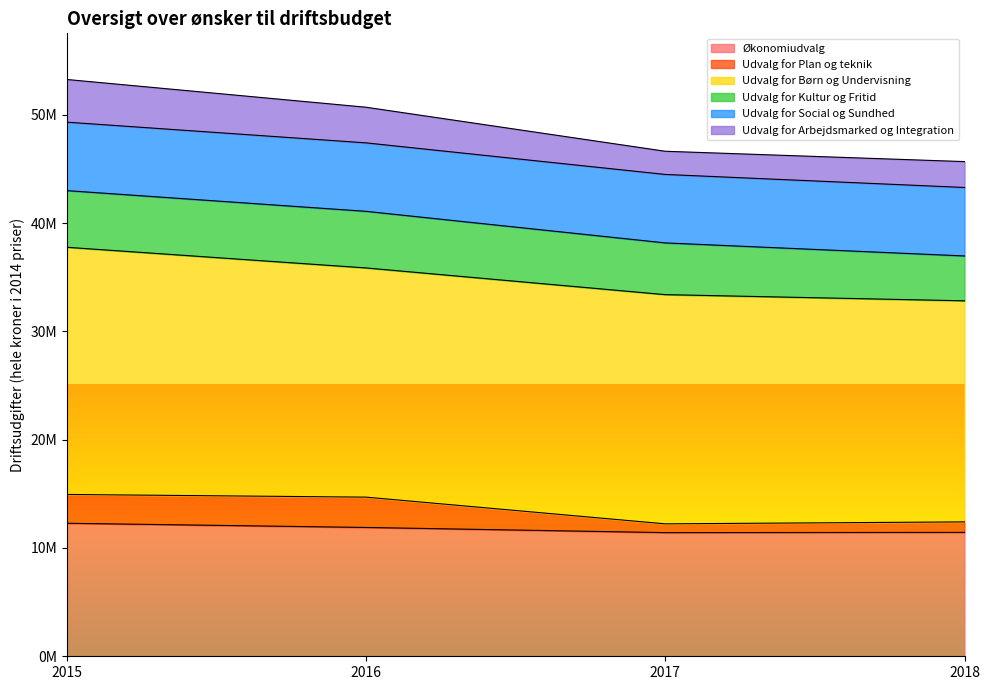

How many lines are shown in the chart?

6